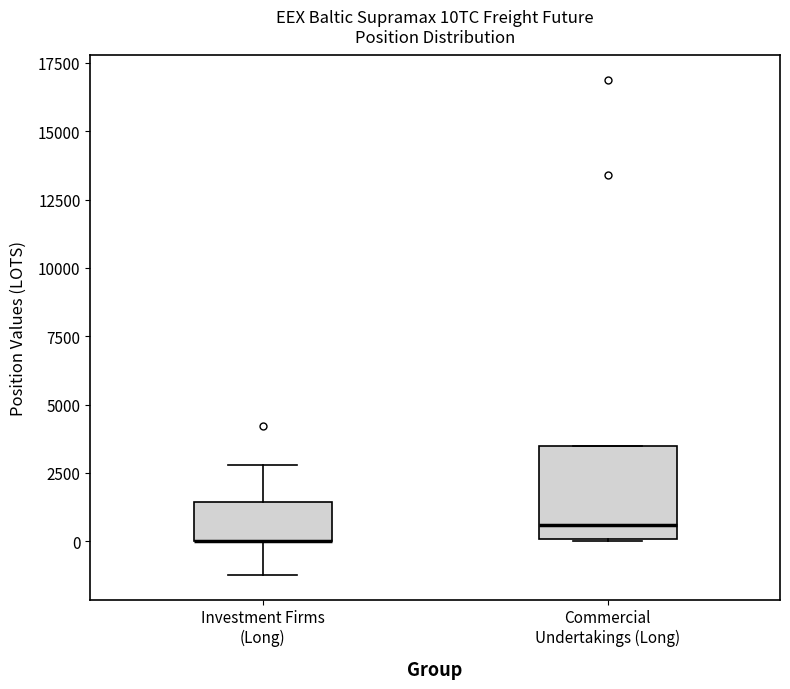

Where is the upper edge of the box for Investment Firms (Long) on the y-axis? The values are not printed on the chart, so give them approximately, as read against the axis.

1500